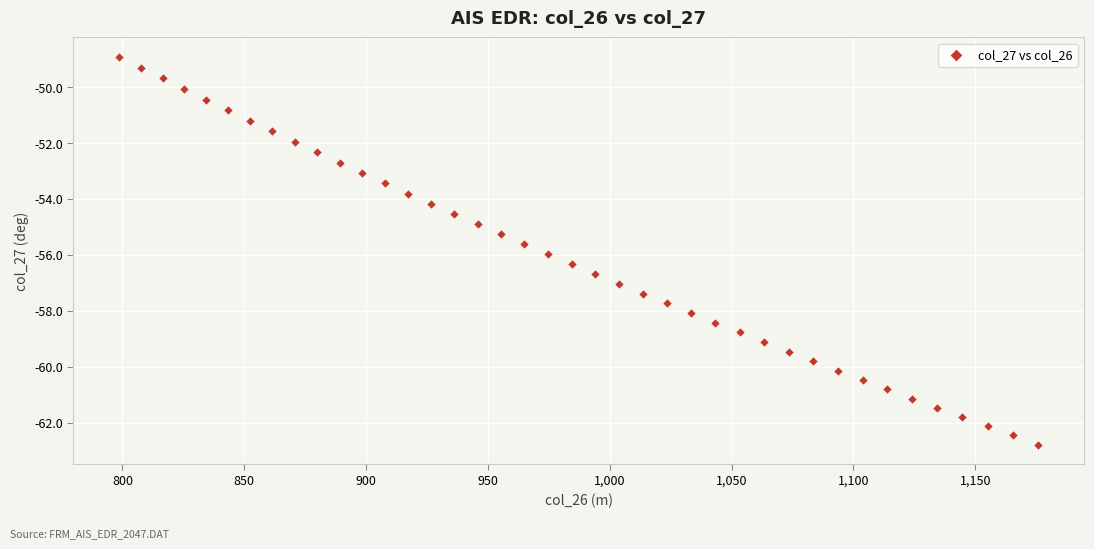

What is the range of Y values (max minus min)?

13.9